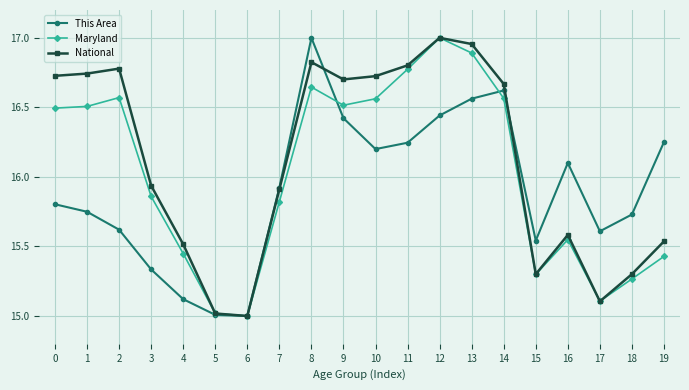

What is the difference between the This Area values at 4 and 7?

0.8